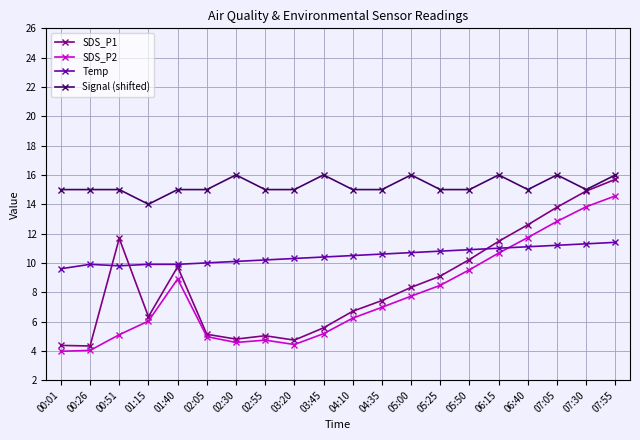

List the series in order of their peak value, highest first.

Signal (shifted), SDS_P1, SDS_P2, Temp